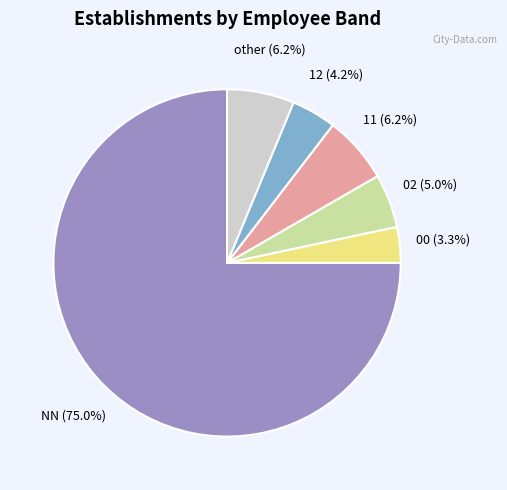

Is the sum of other and NN greater than half?

Yes